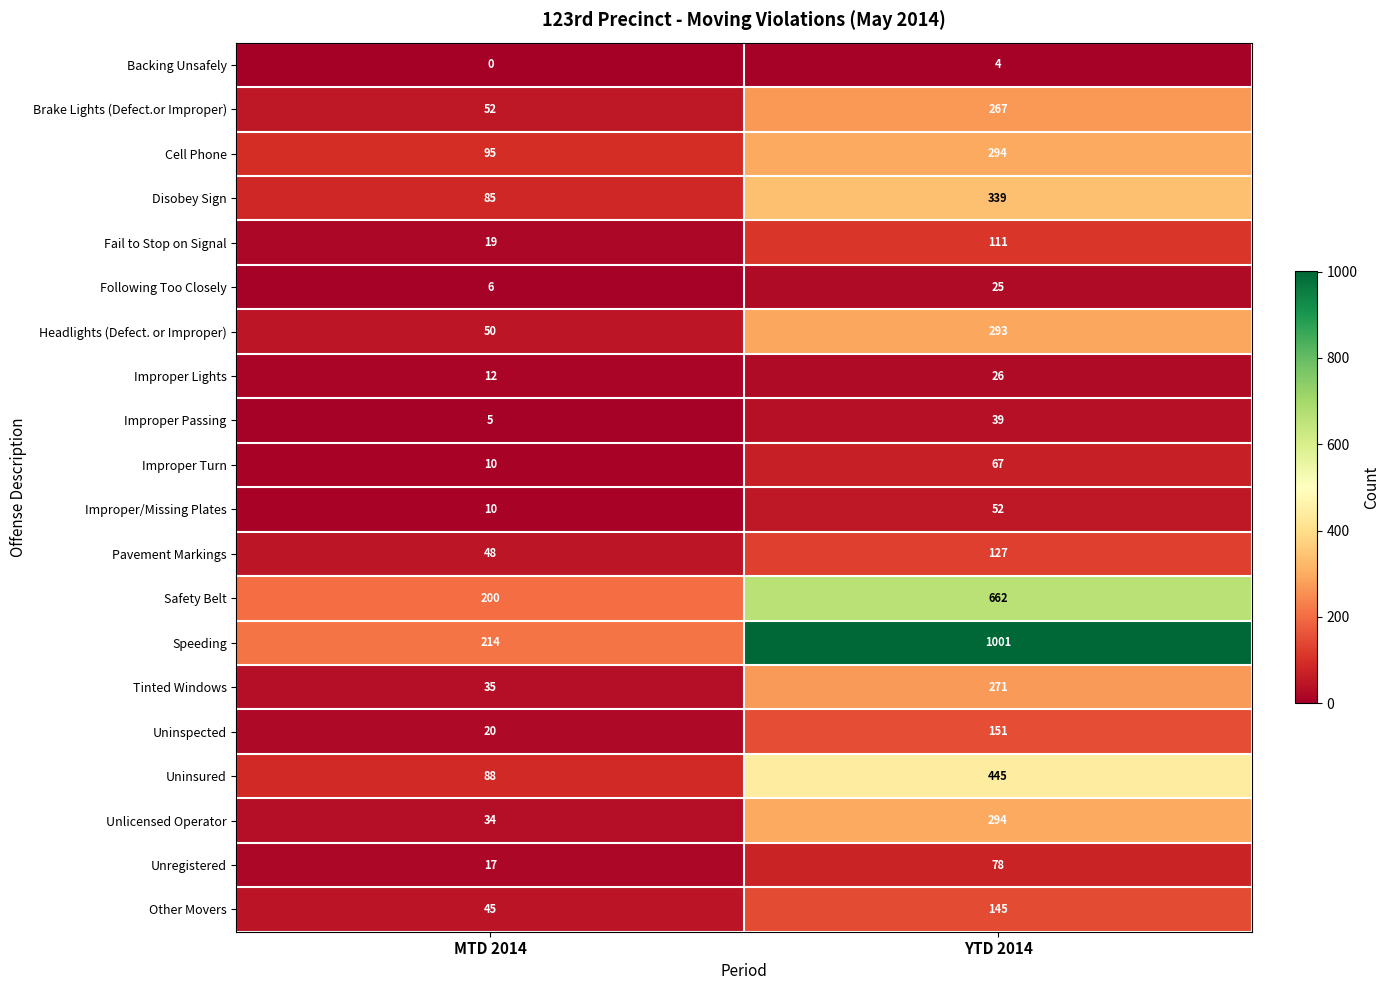

Which series has the largest range (max minus min)?

Speeding